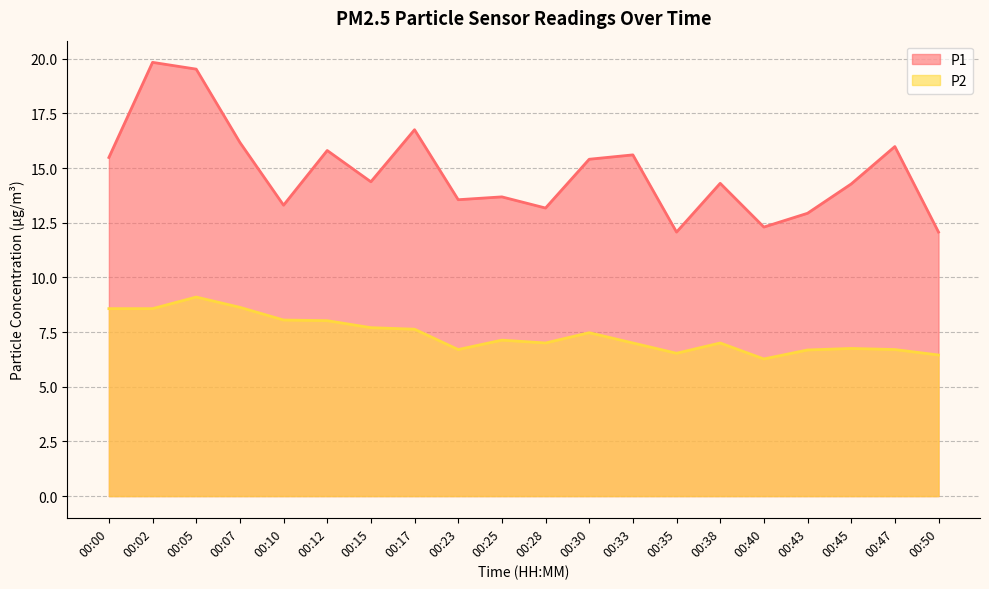

The P2 series shows 6.7 at 00:43. True or false?

True